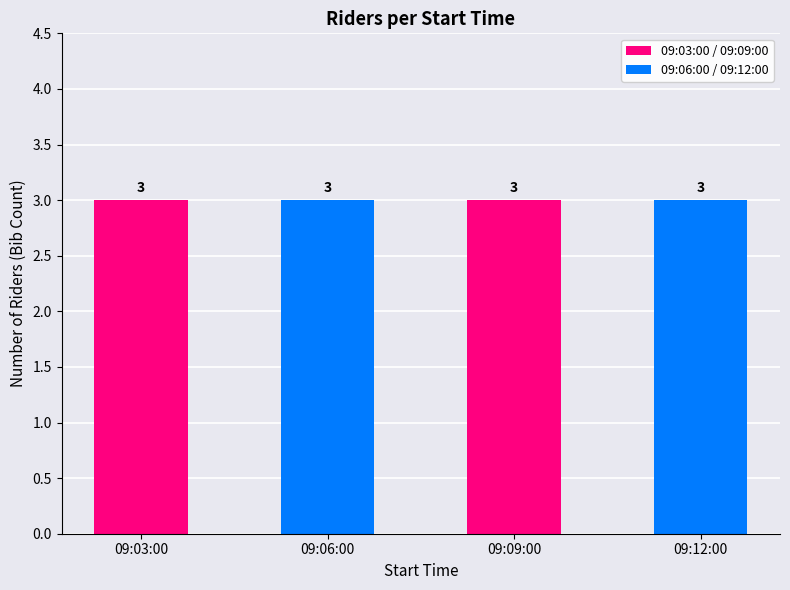

The 09:06:00 series shows 10 at 09:09:00. True or false?

False